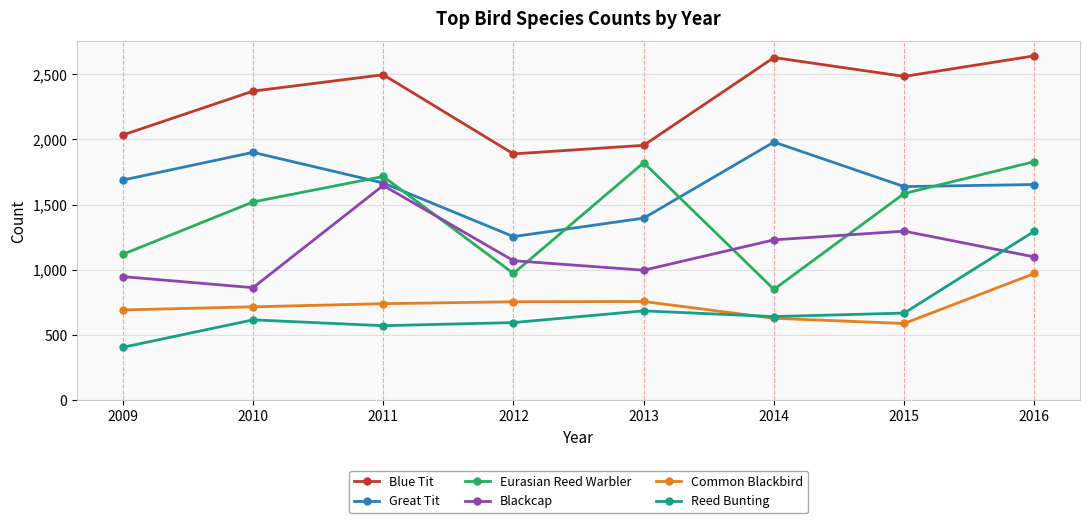

In Blackcap, how many points are lower than both neighbors (excluding endpoints)?

2